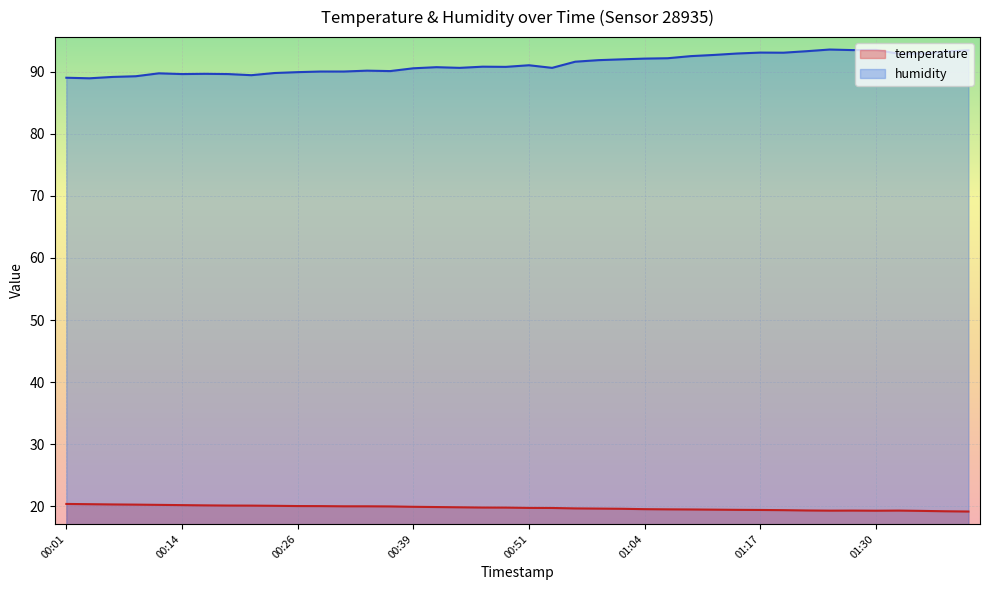

True or false: temperature has a value of 13.4 at 00:21.

False